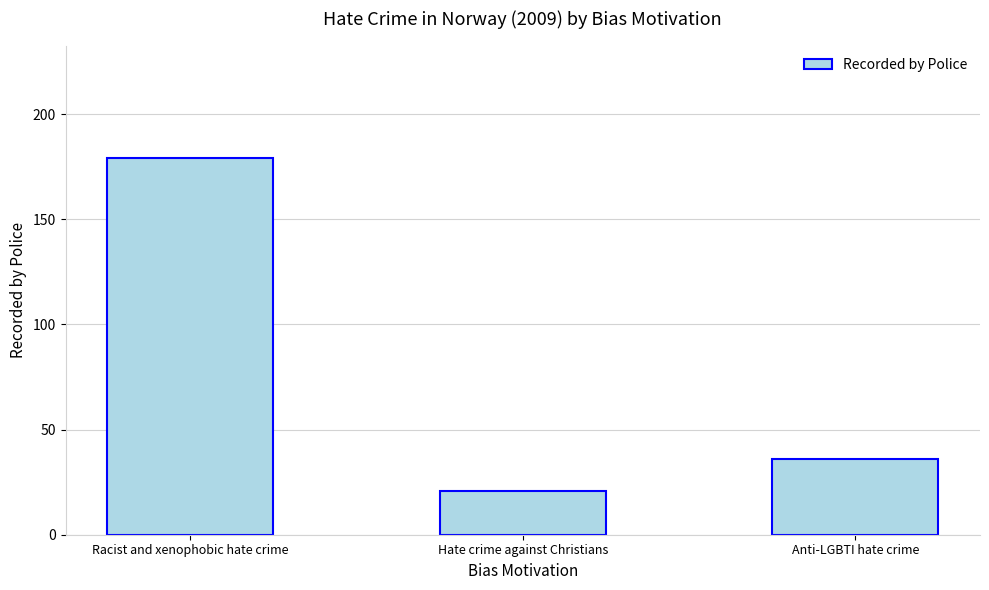

What is the change in value from Racist and xenophobic hate crime to Anti-LGBTI hate crime?

-143